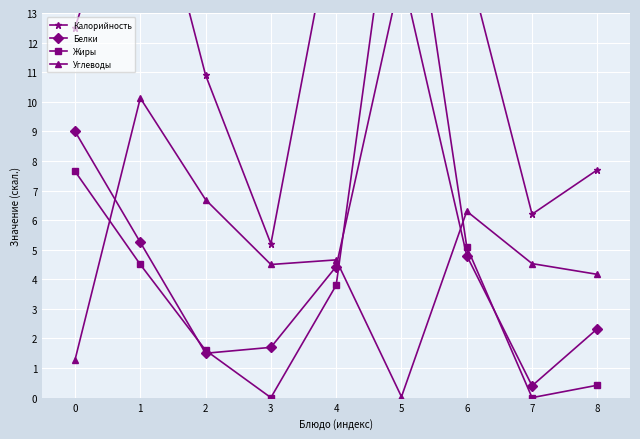

True or false: Жиры has a value of 7.2 at 6.

False